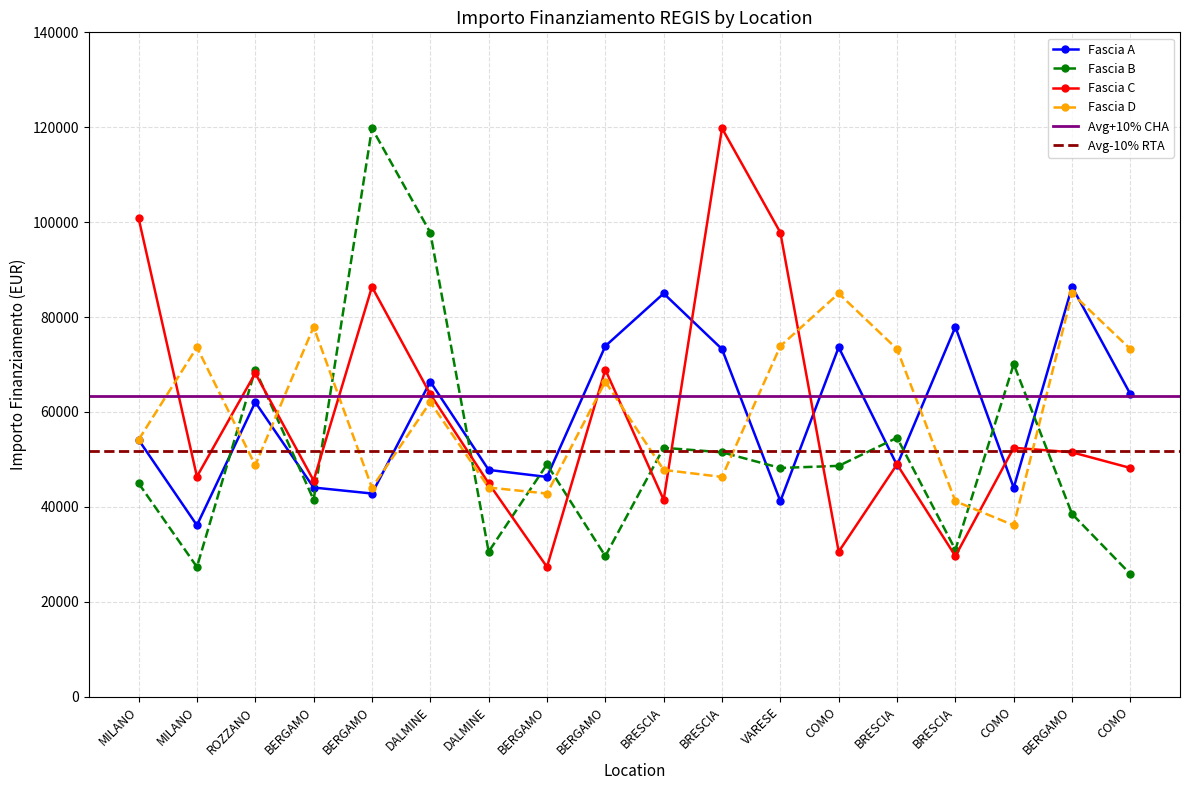

At which category is the sum across all series the highest?

BERGAMO